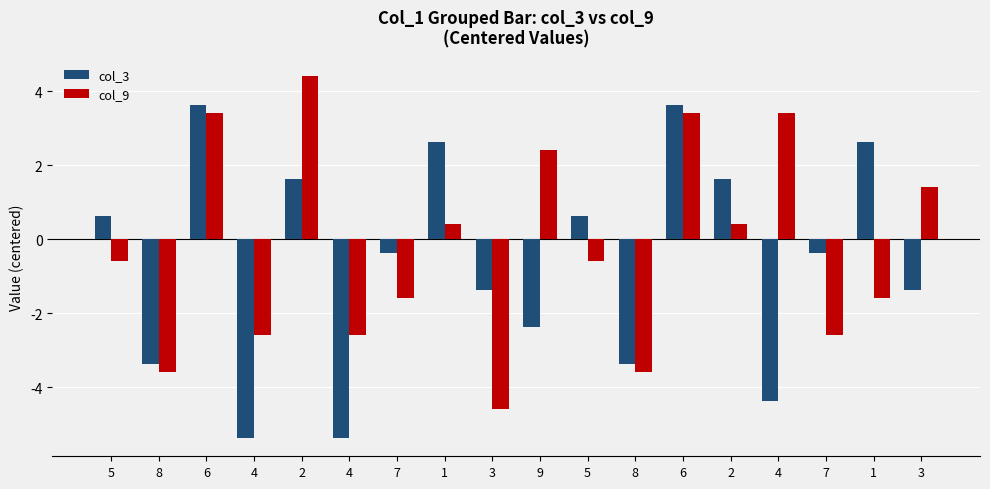

At which category is the sum across all series the highest?

6